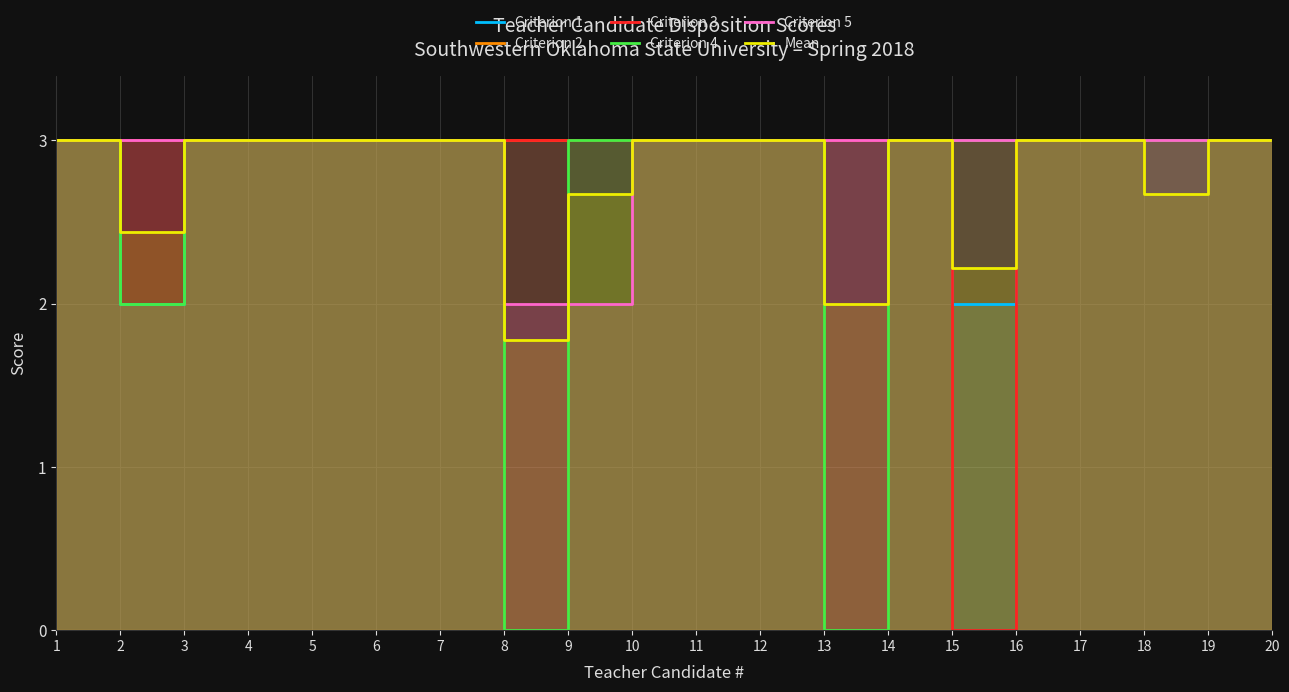

Which category has the lowest value in the Mean series?

8